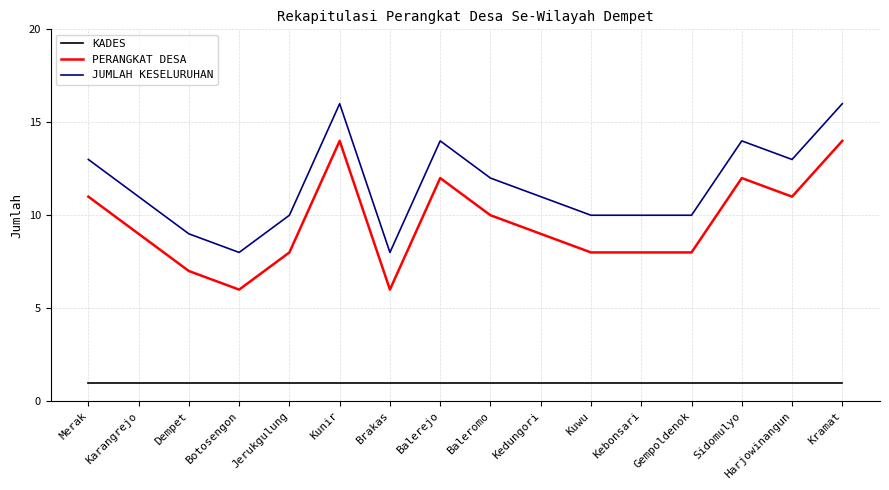

Rank the series by their maximum value, from lowest to highest.

KADES, PERANGKAT DESA, JUMLAH KESELURUHAN